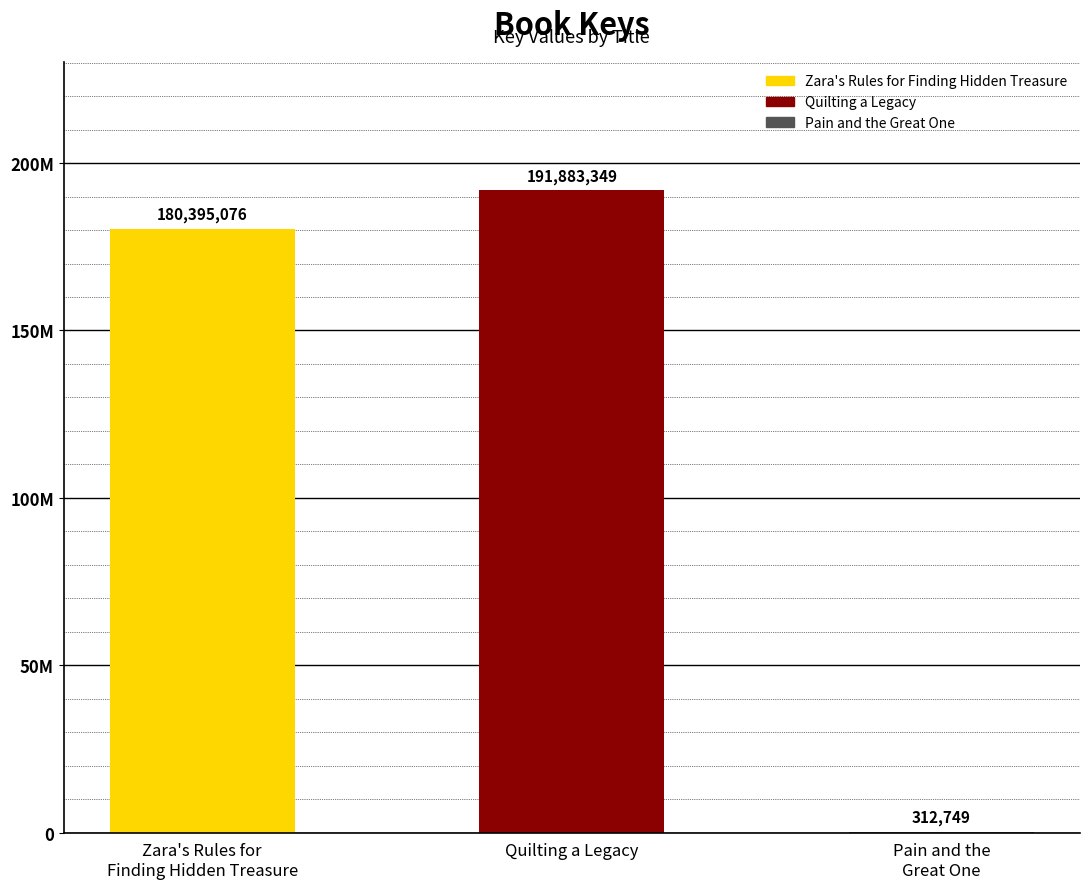

Between Pain and the
Great One and Zara's Rules for
Finding Hidden Treasure, which is larger?

Zara's Rules for
Finding Hidden Treasure